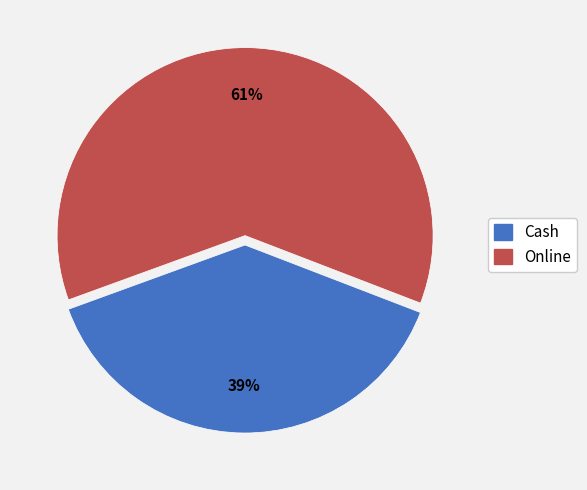

How many slices are in this pie chart?

2